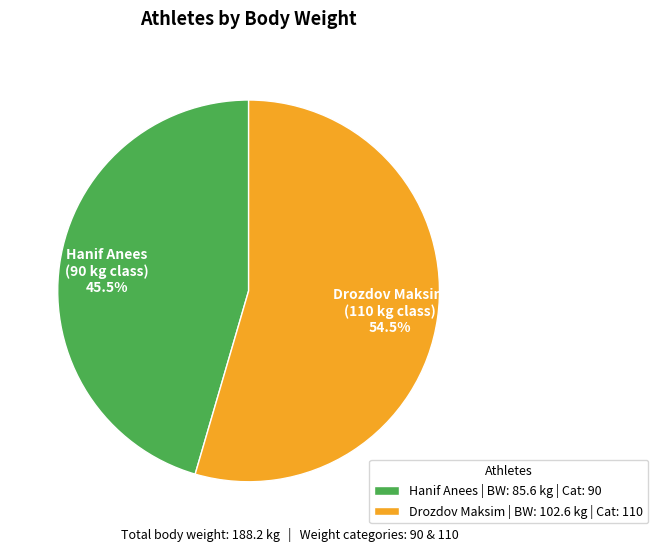

How many slices are in this pie chart?

2